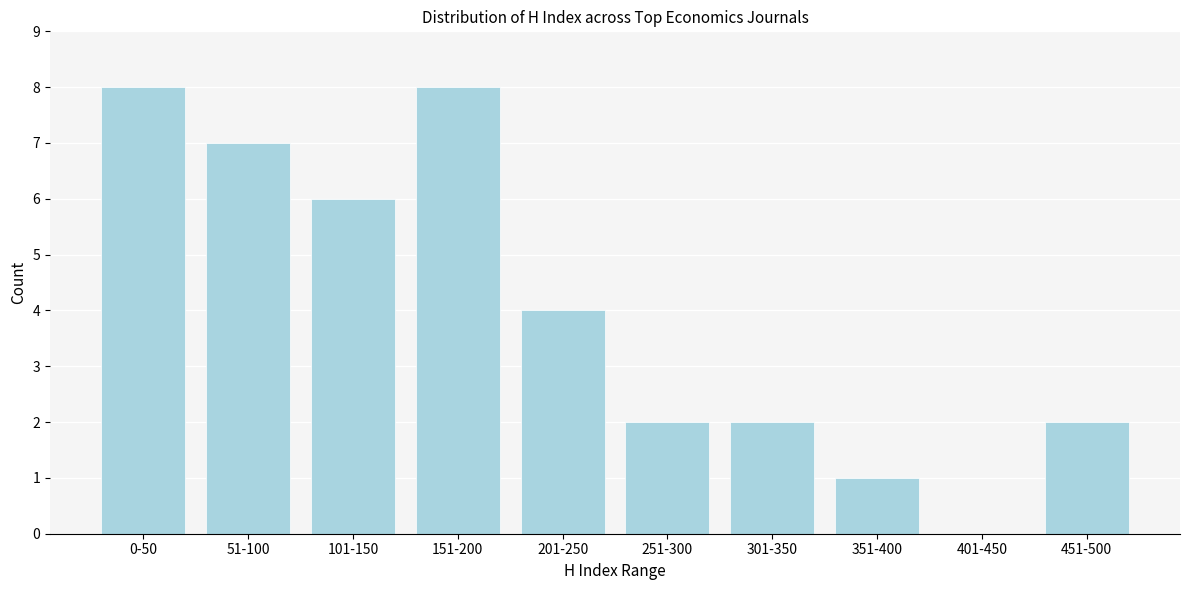

Reading right to left, transcribe all the data shown in this chart.

451-500=2	401-450=0	351-400=1	301-350=2	251-300=2	201-250=4	151-200=8	101-150=6	51-100=7	0-50=8